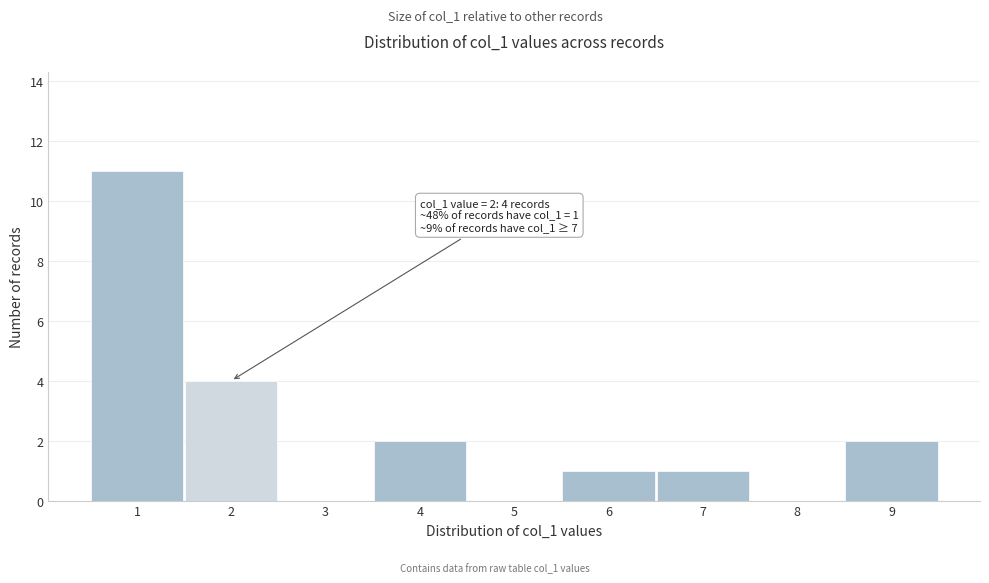

Reading left to right, transcribe all the data shown in this chart.

1=11	2=4	3=0	4=2	5=0	6=1	7=1	8=0	9=2